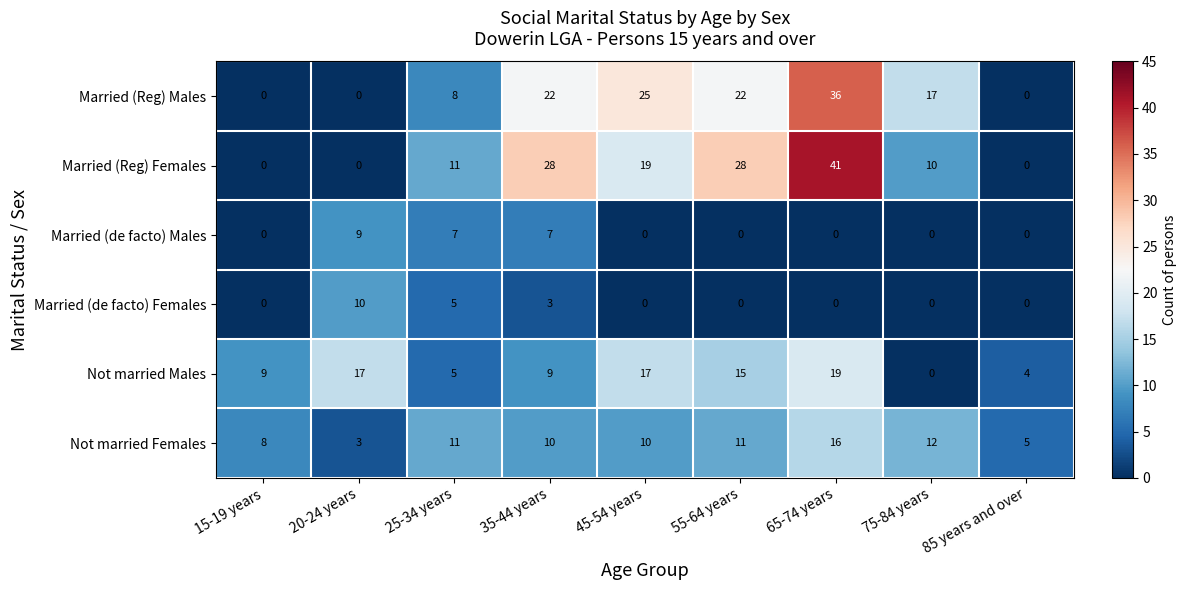

The value of Married (Reg) Males at 55-64 years is 22. True or false?

True